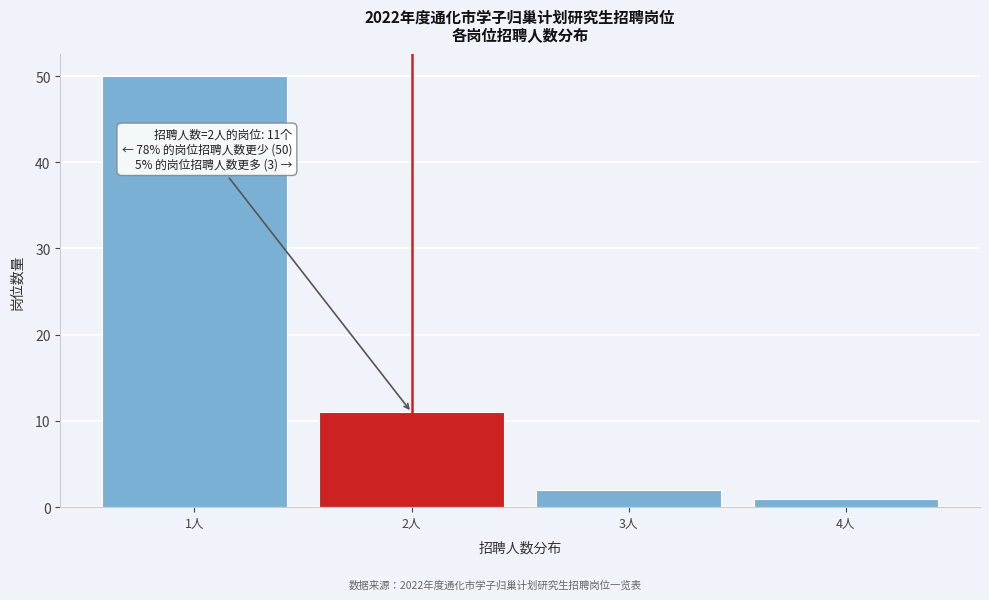

Over which range of the x-axis is the bar tallest?

0.5 to 1.5